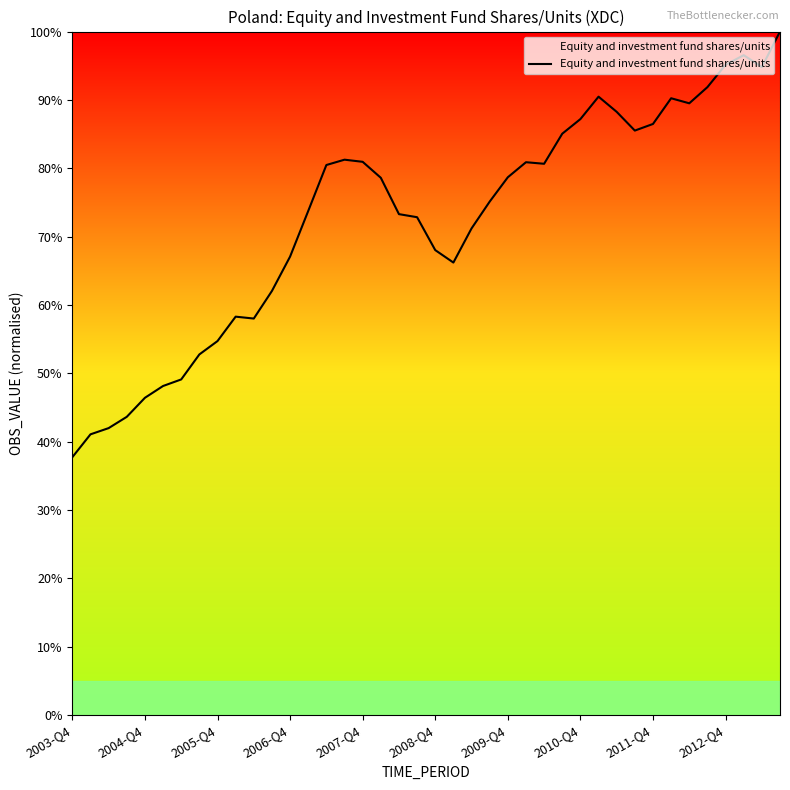

What is the minimum value shown in the chart?

37.7